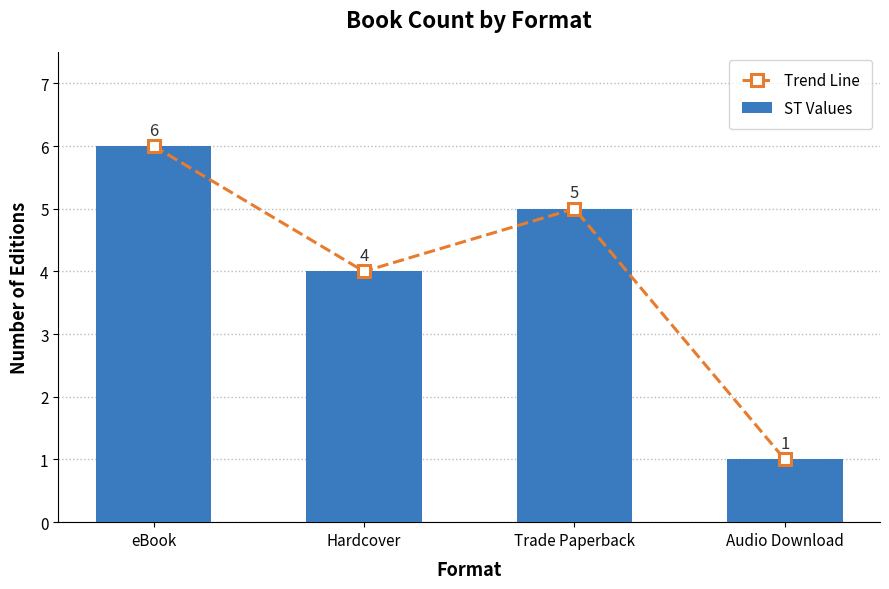

How many ST Values values are between 4 and 6?

3